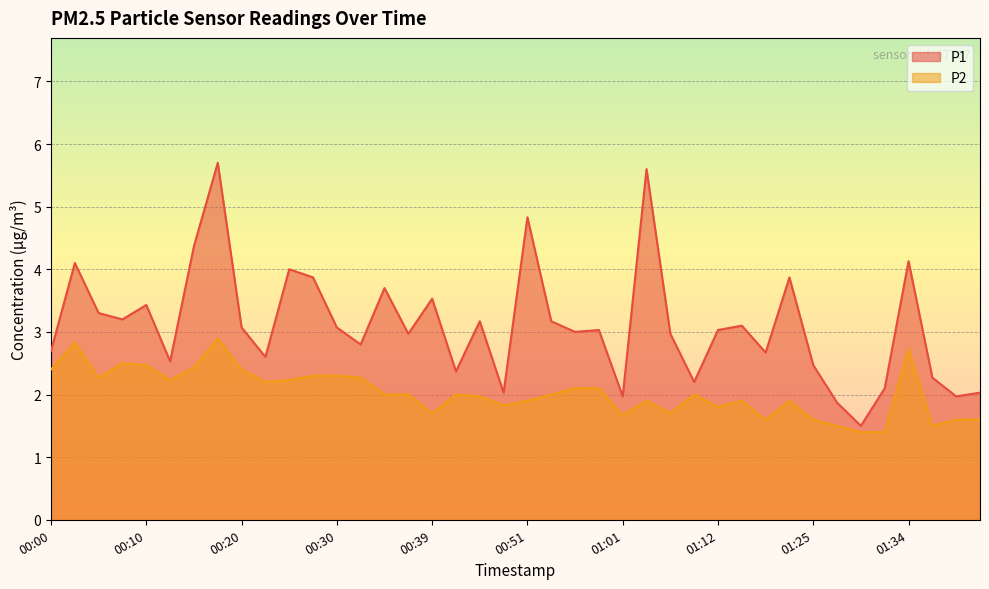

True or false: P2 has more than 0 interior local peaks.

True